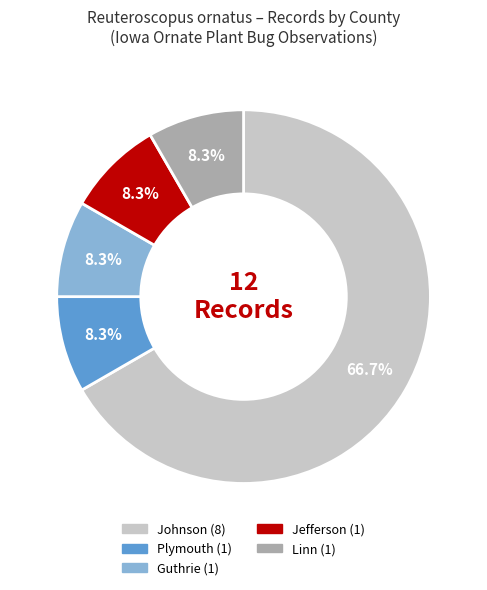

Is there a majority slice in this chart?

Yes